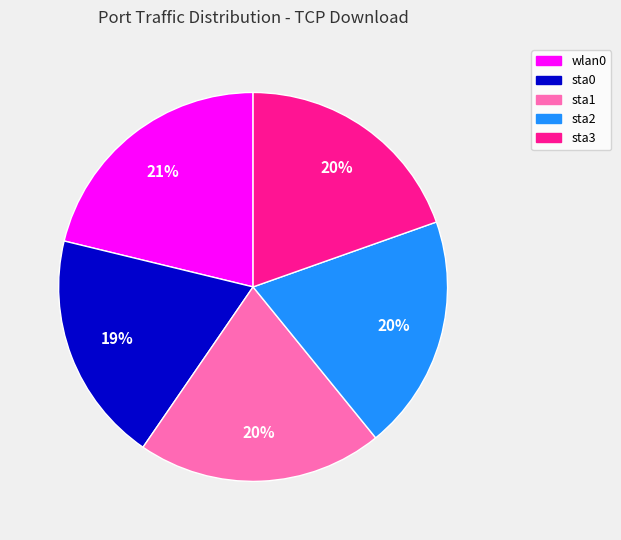

Count the number of slices in the pie.

5